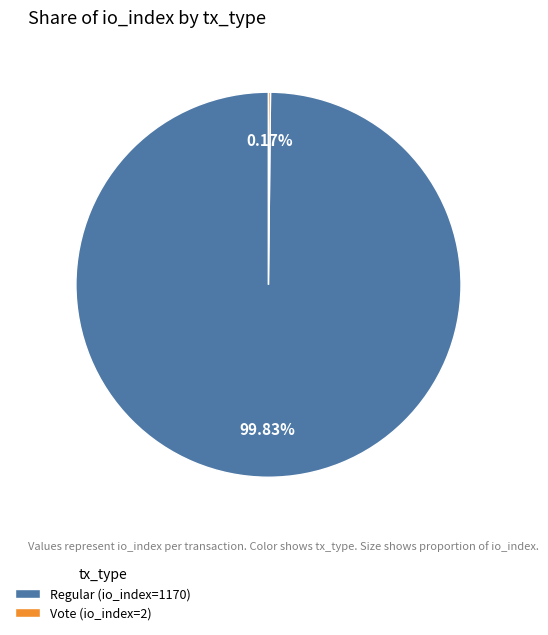

What is the majority slice?

Regular (io_index=1170)